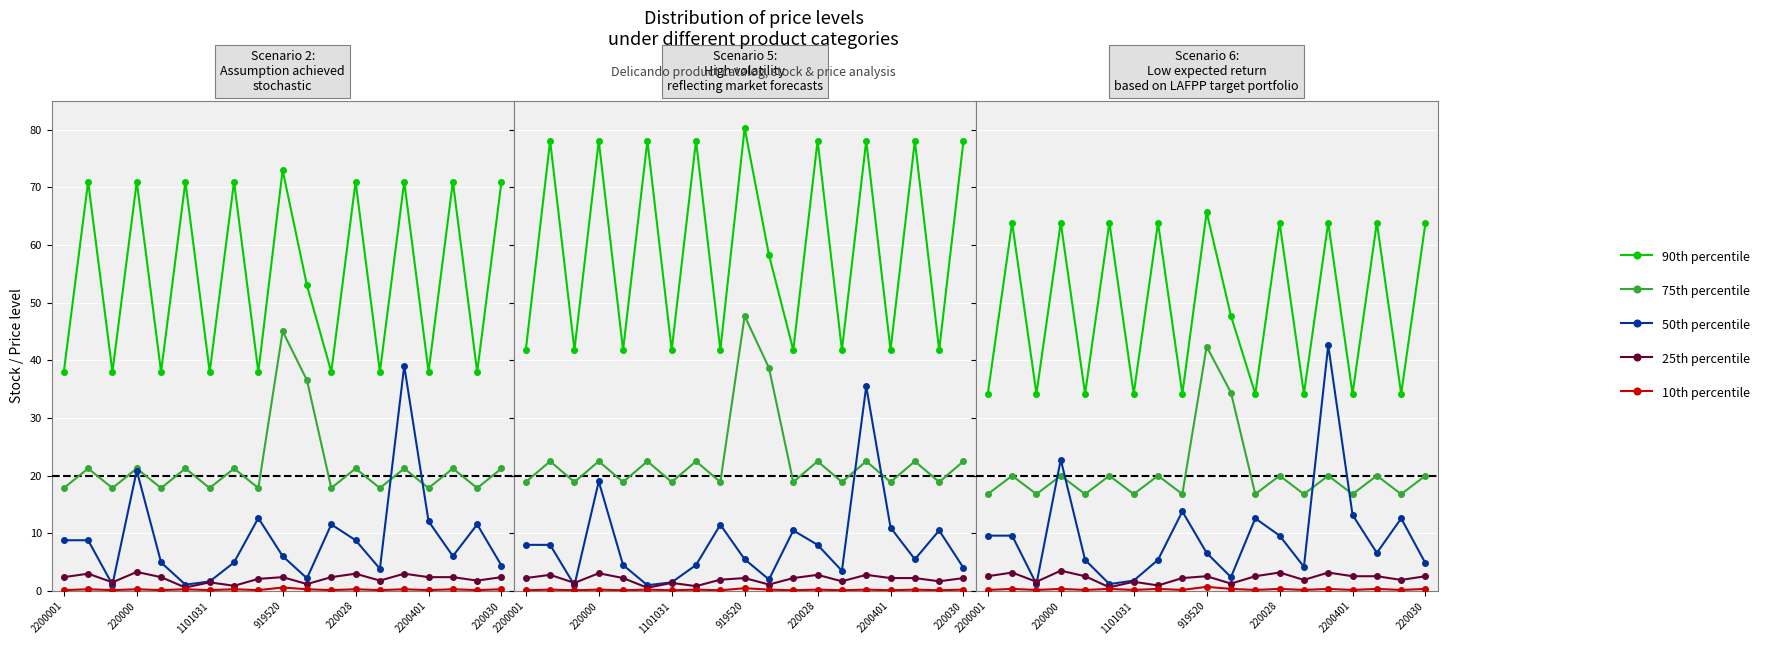

How many values in the 25th percentile series are below 2?

7